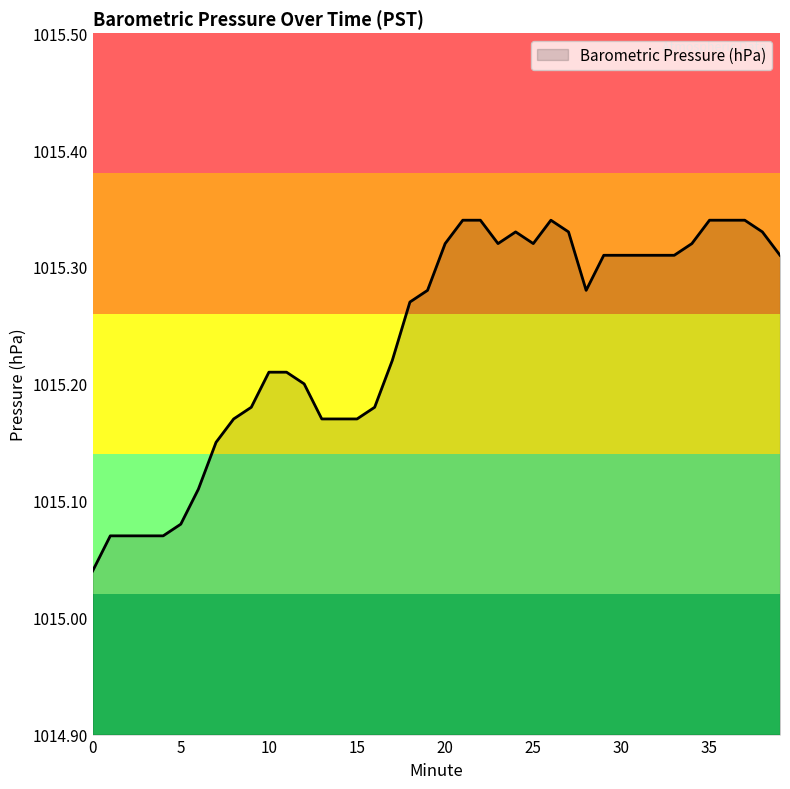

Which has a higher value, 0 or 20?

20